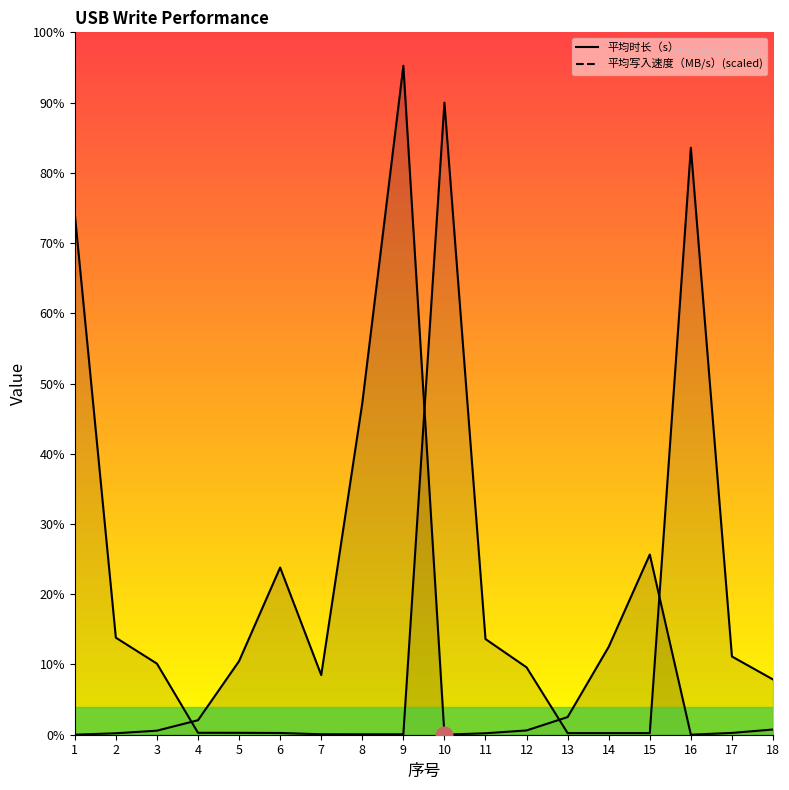

Between 4 and 14, which is larger?

14